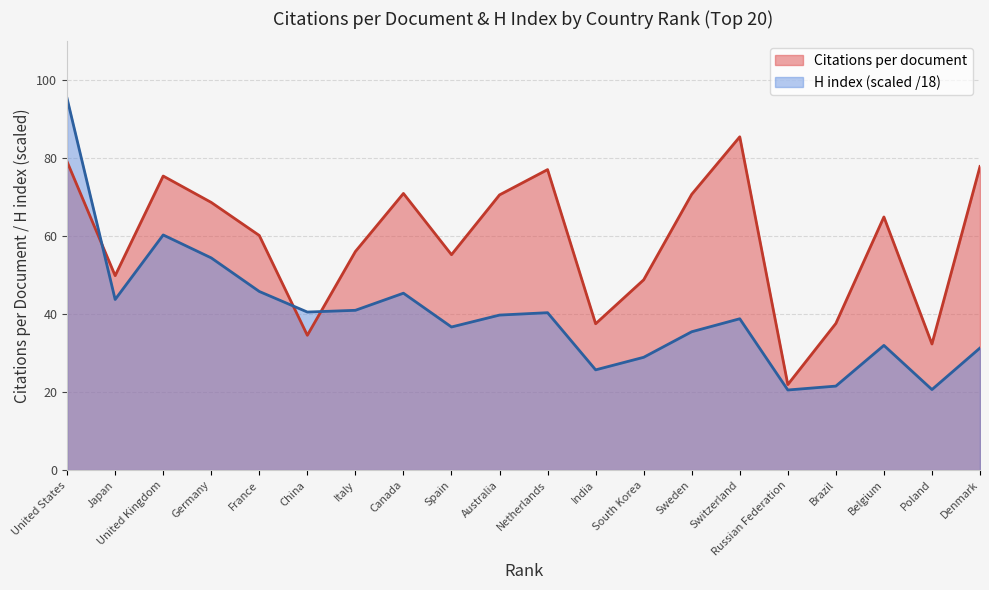

At how many categories does at least one series exceed 20?

20